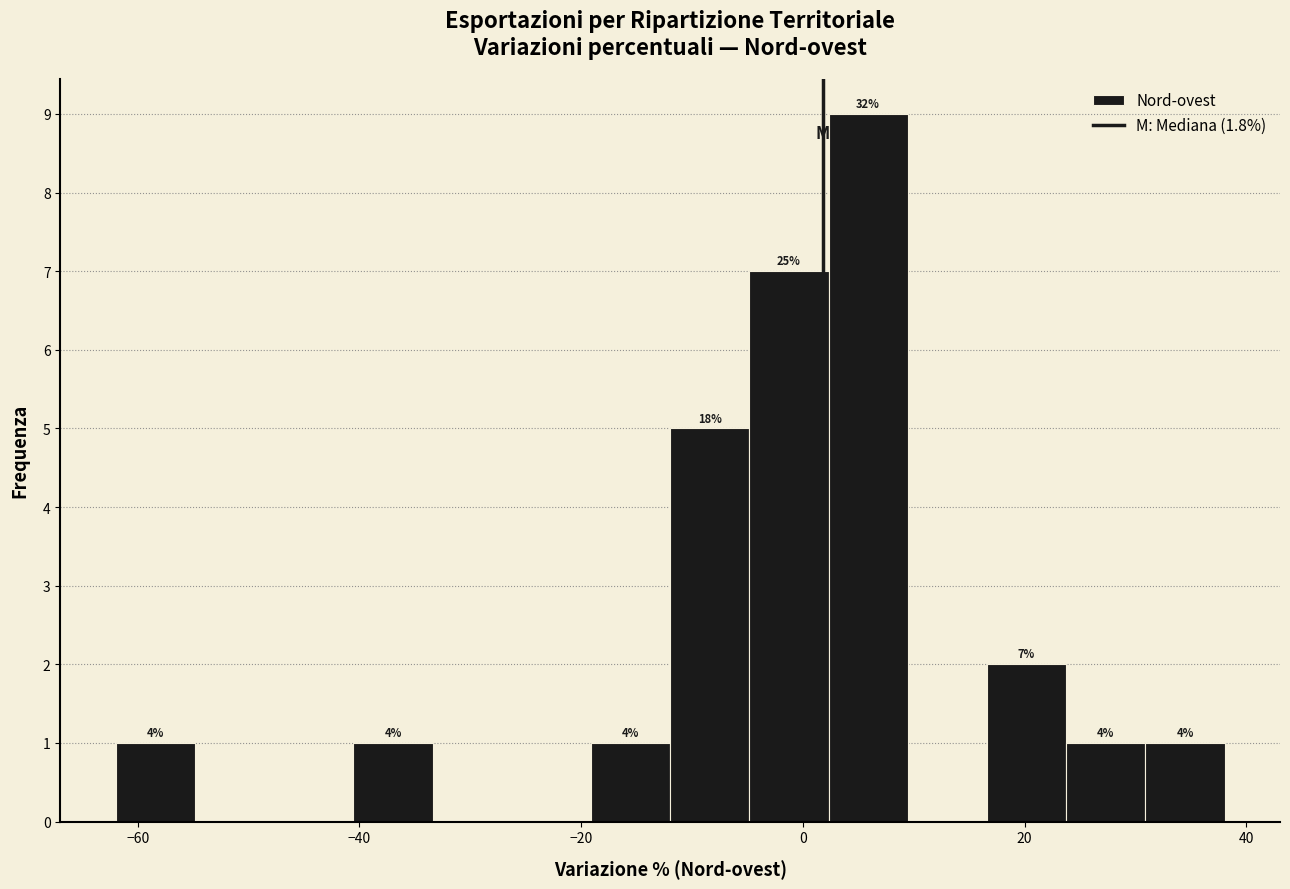

Read against the x-axis, roughly where is the centre of the tallest bar?

6